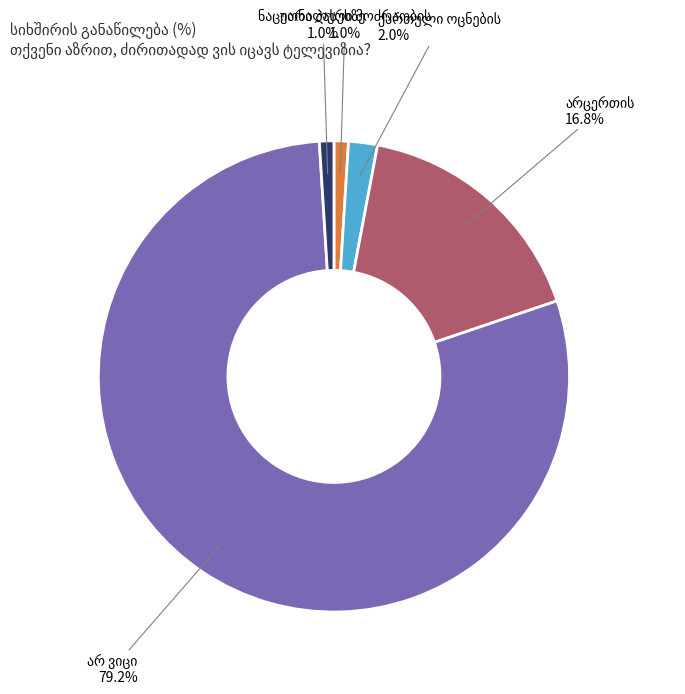

Is there any slice that represents more than half of the pie?

Yes